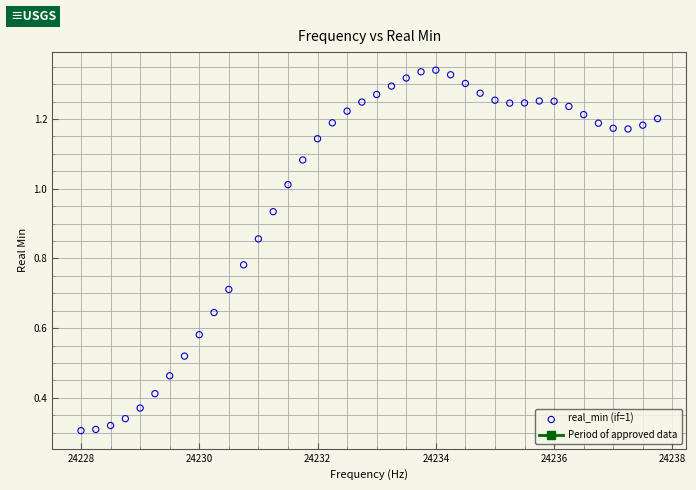

What is the range of X values (max minus min)?

9.8